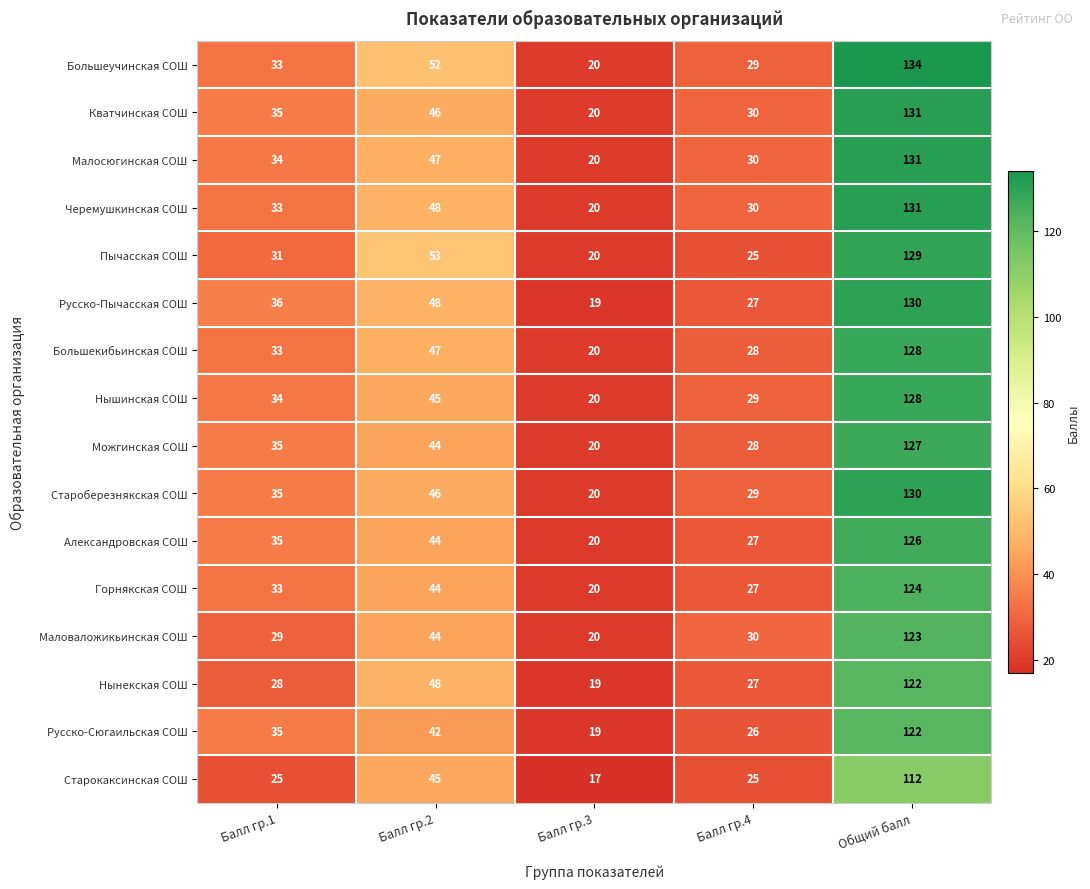

What is the spread (max minus min) of values at Балл гр.2?

11